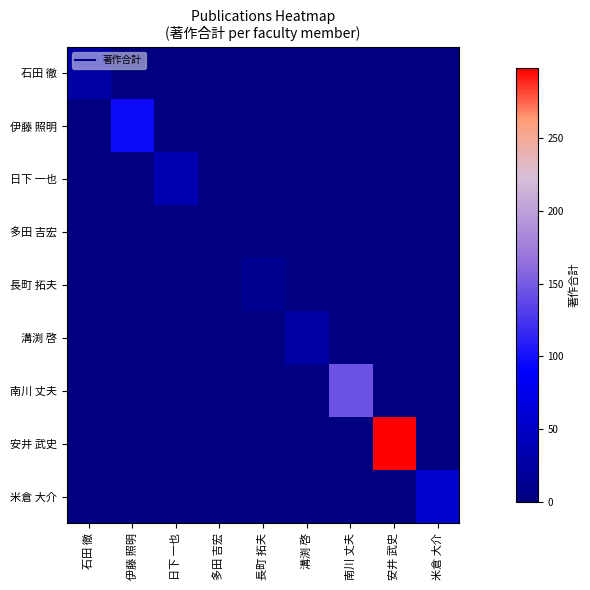

Which series changed the most between 南川 丈夫 and 米倉 大介?

南川 丈夫